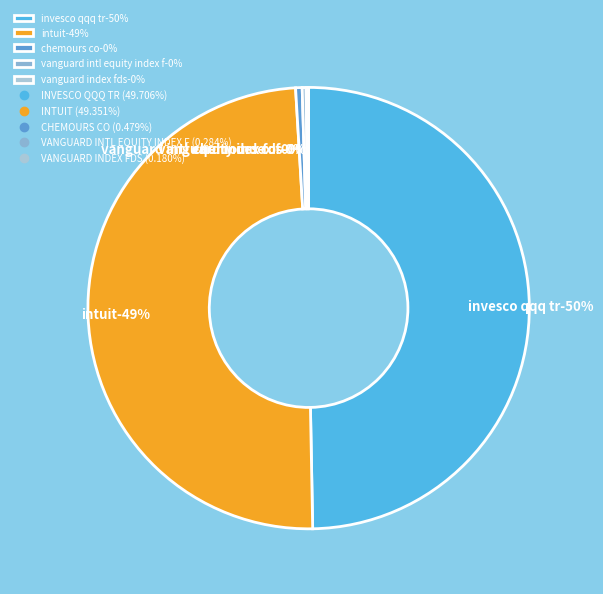

Which slice is the smallest?

VANGUARD INDEX FDS